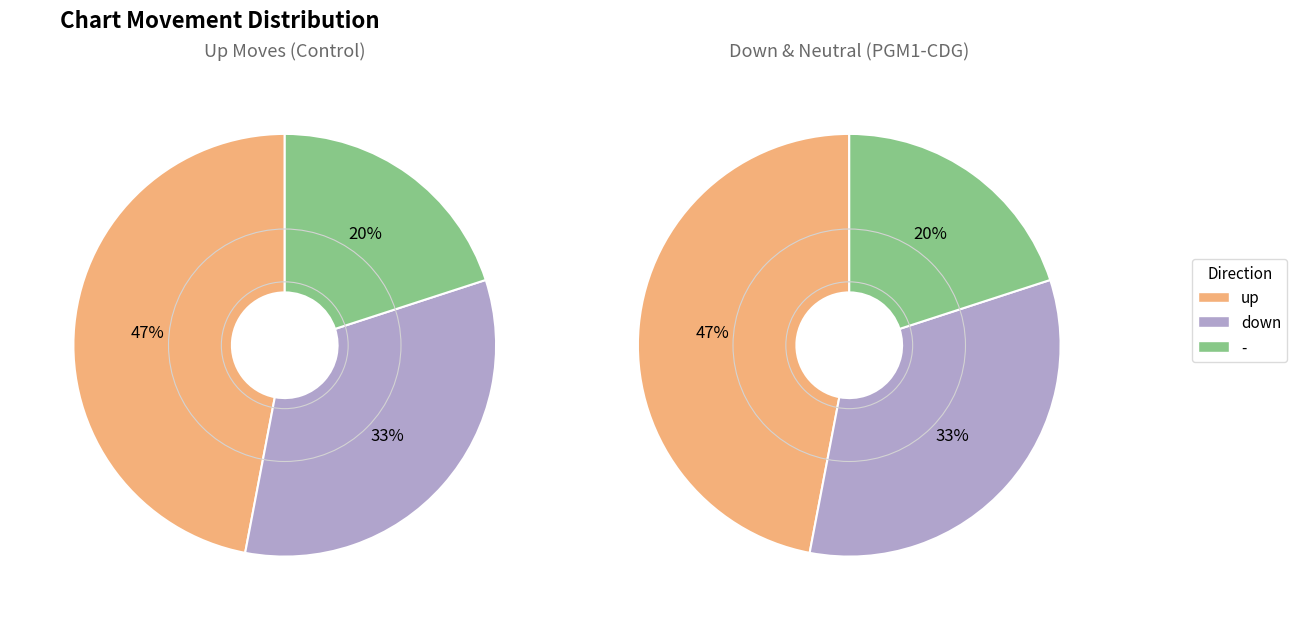

Does any single category account for the majority?

No